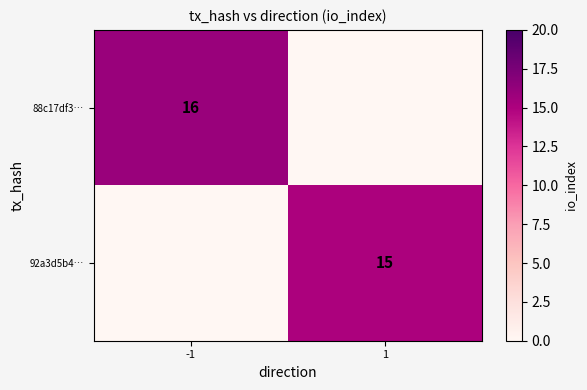

True or false: 88c17df3… has a value of 16 at -1.

True